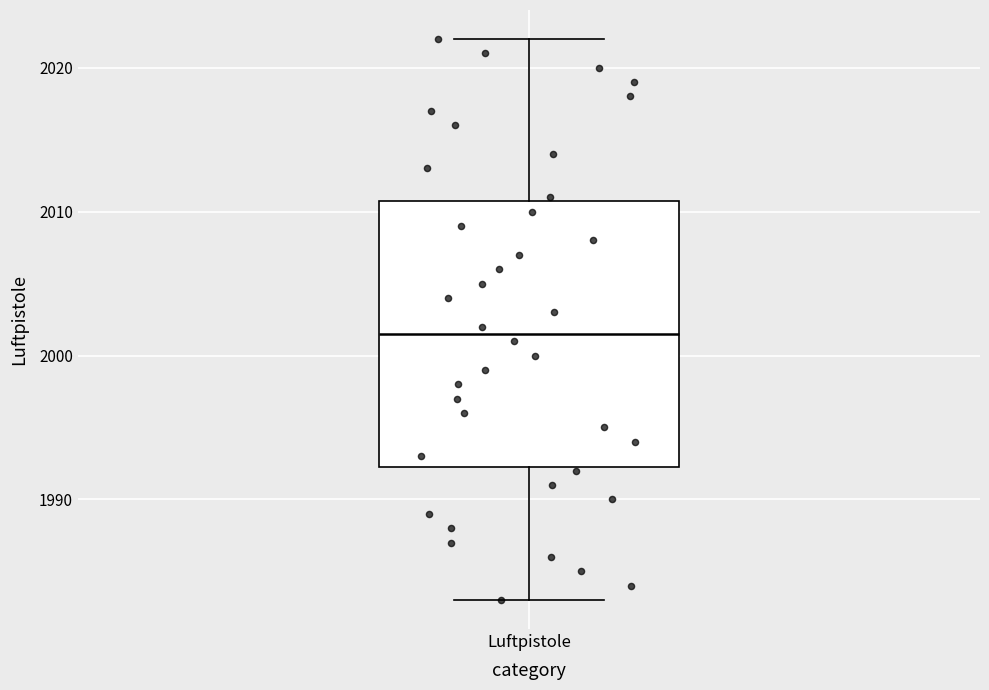

Read this box plot against the y-axis: the position of the median line, the range covered by the box, and the ends of both whiskers. The values are not printed on the chart, so give them approximately, as read against the axis.

median 2002, box 1992 to 2011, whiskers 1983 to 2022